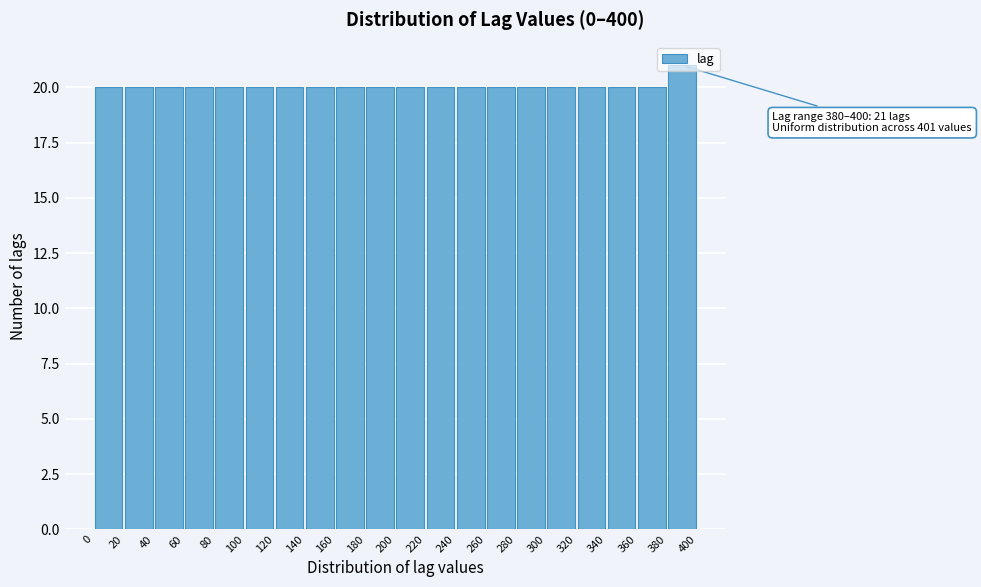

Over which range of the x-axis is the bar tallest?

380 to 400